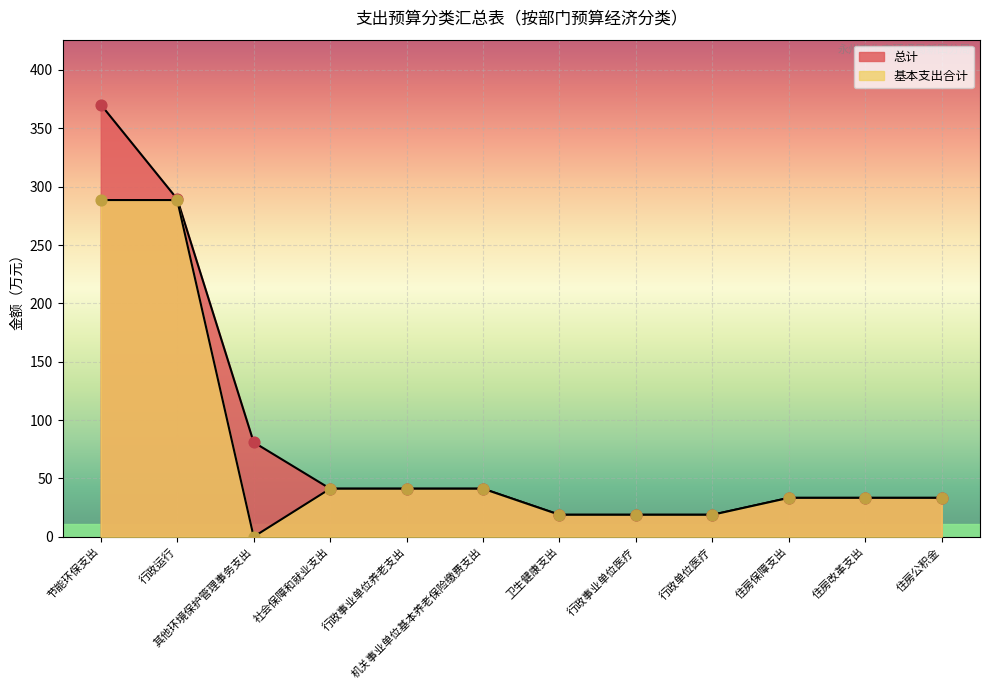

Which series contains the lowest Y value?

基本支出合计